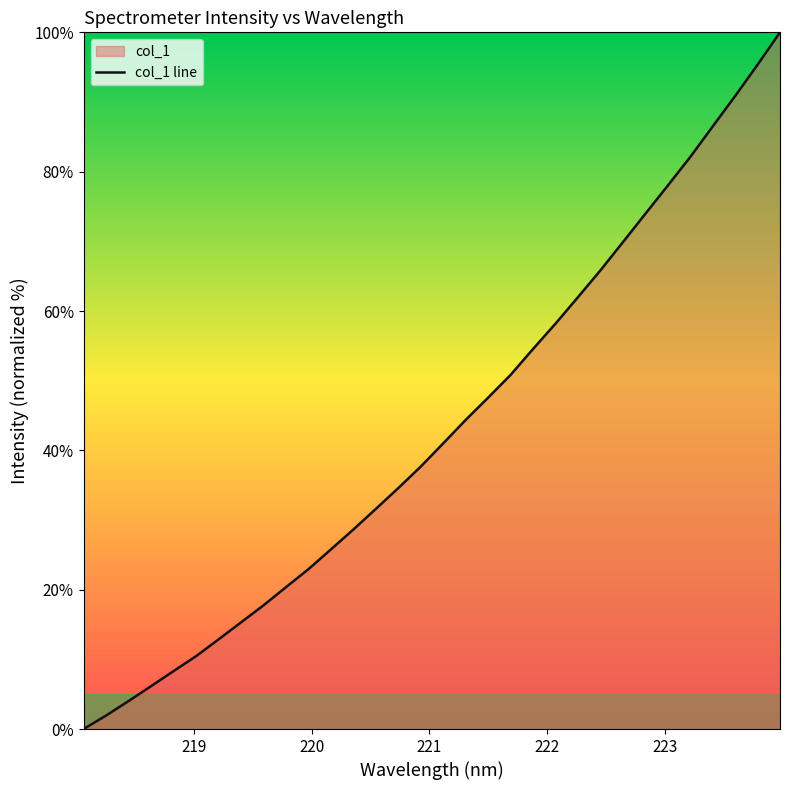

Reading right to left, extract all data points from this chart.

100.0	95.3	90.9	86.5	82.1	78.0	73.9	69.9	65.8	62.0	58.2	54.6	50.8	47.6	44.4	41.0	37.7	34.6	31.6	28.6	25.8	22.9	20.4	17.8	15.3	12.9	10.5	8.3	6.1	4.0	1.9	0.0